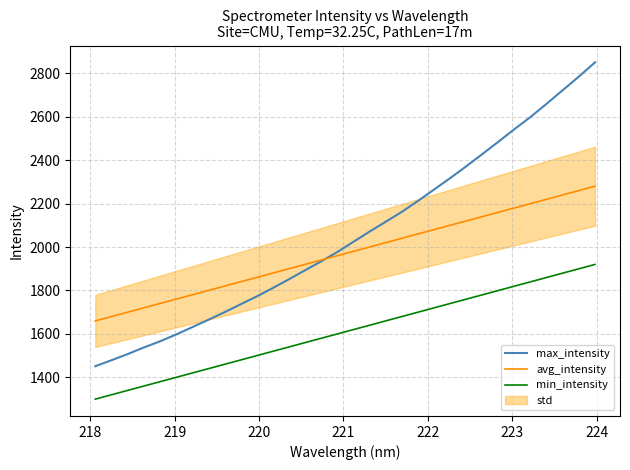

What is the lowest value of the avg_intensity series?

1660.0